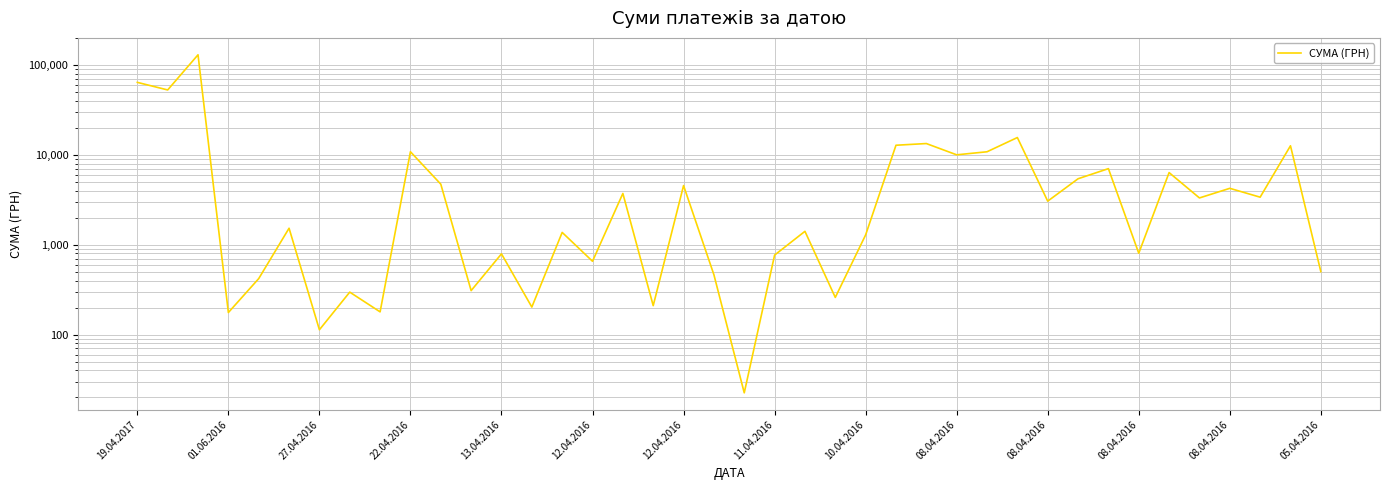

What is the sum of the values at 12.04.2016 and 12.04.2016?

1641.4